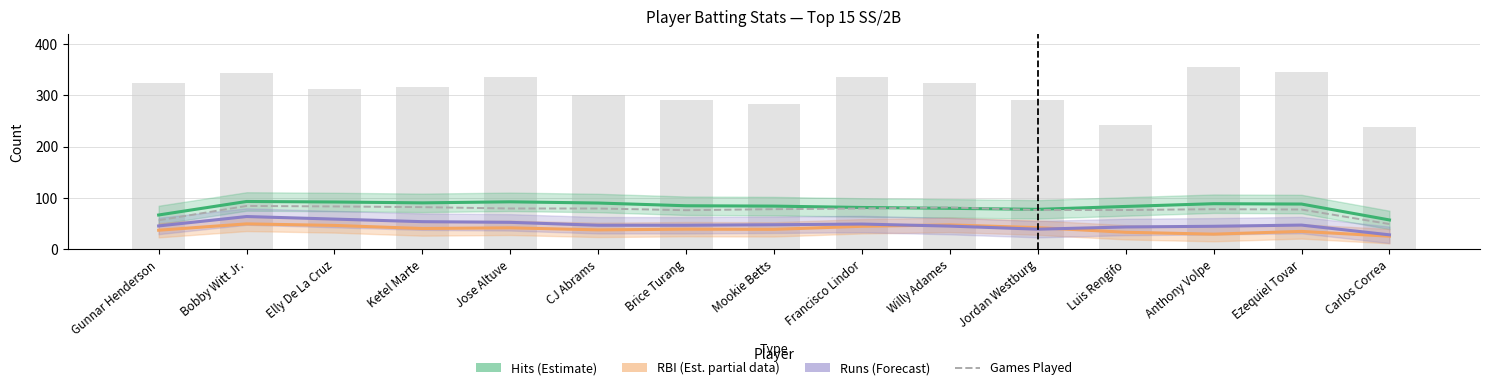

What is the smallest value displayed?

25.7